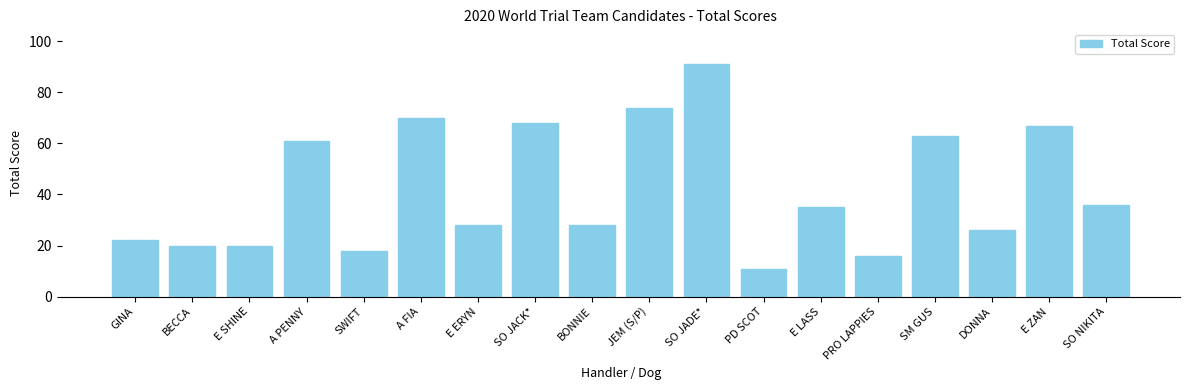

Read the value at GINA.

22